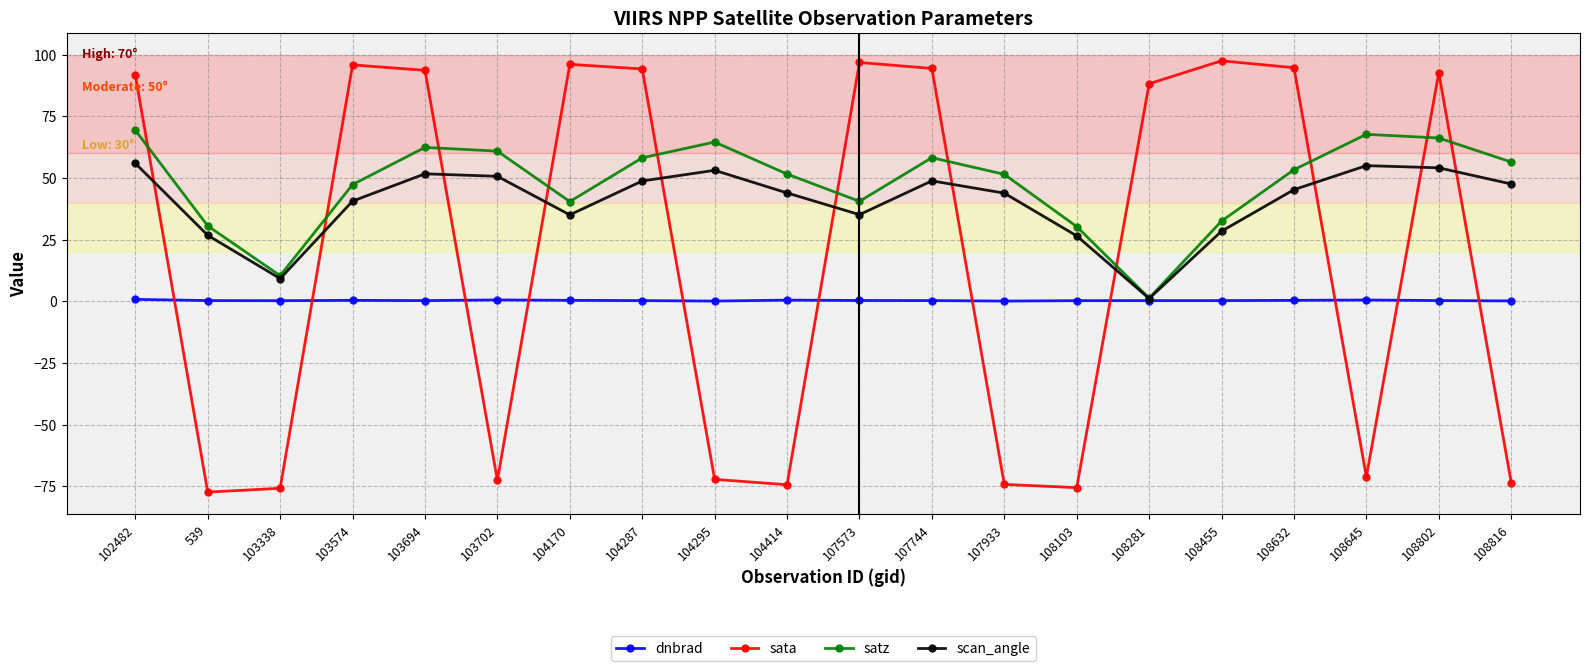

What is the sum of all satz values?

954.3